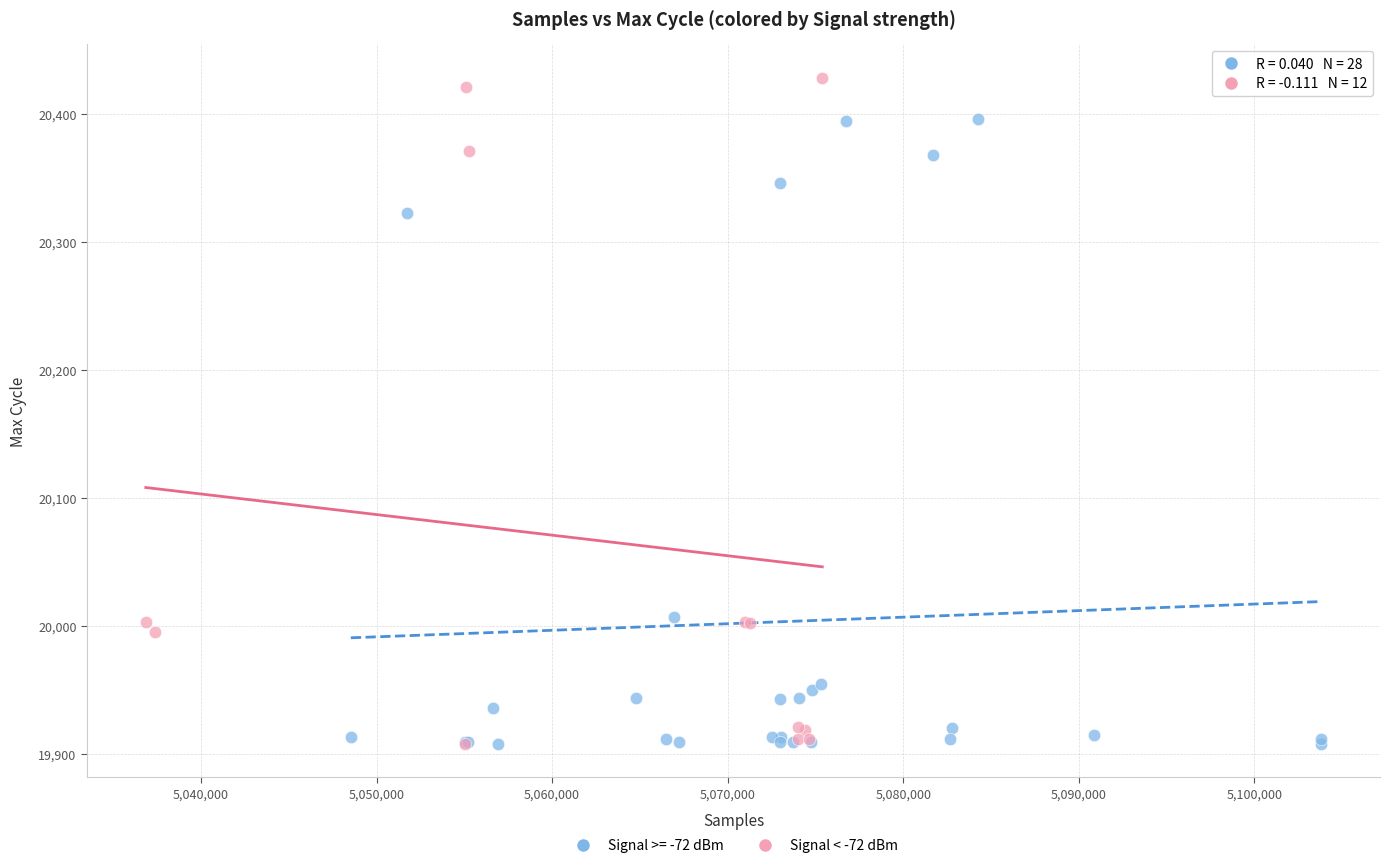

Which series reaches the maximum Y coordinate?

Signal < -72 dBm